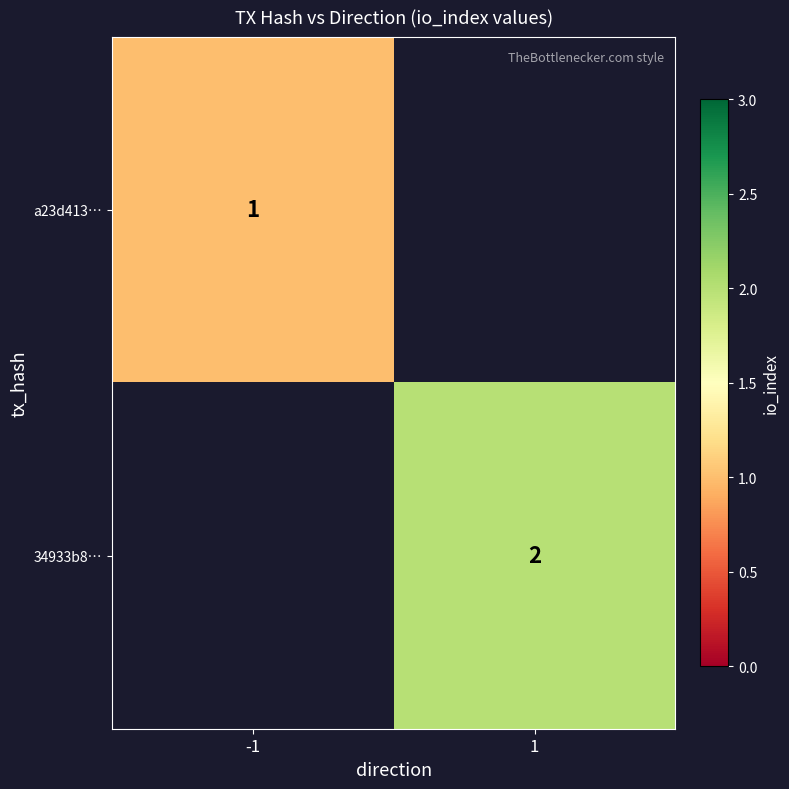

Count the number of categories in the chart.

2